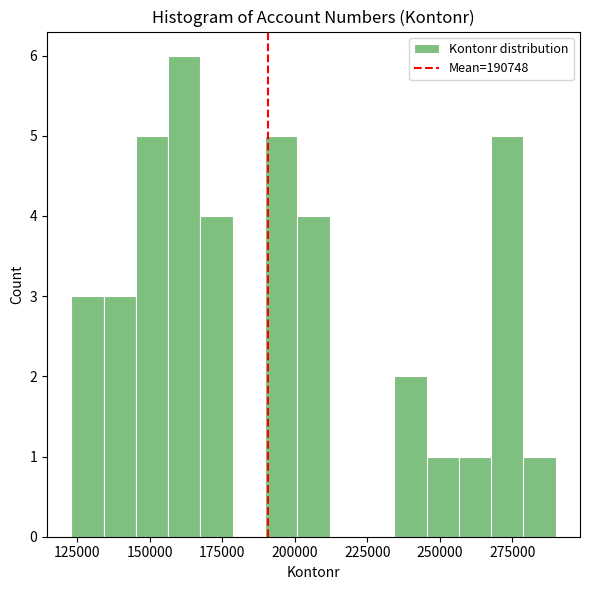

Read against the x-axis, roughly where is the centre of the tallest bar?

160000